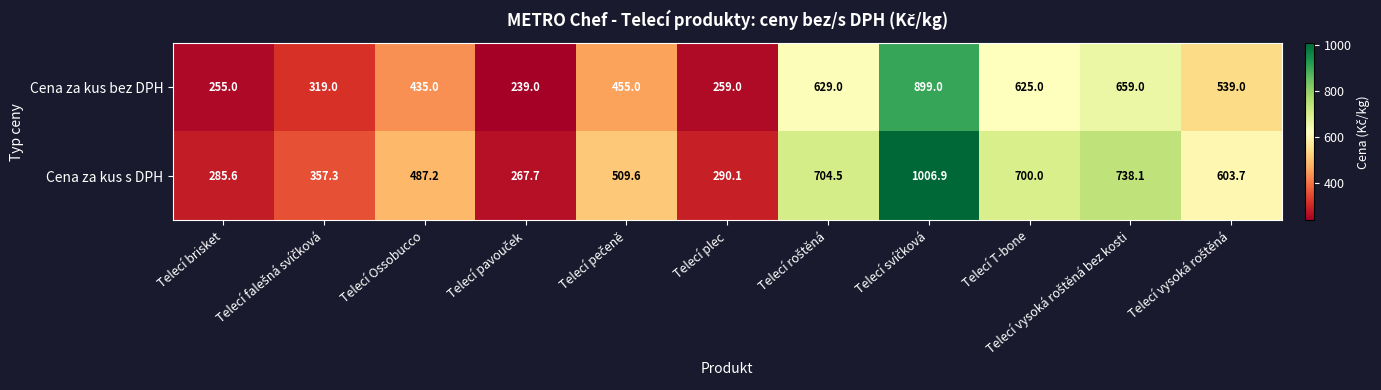

True or false: Cena za kus bez DPH has a value of 625.0 at Telecí T-bone.

True